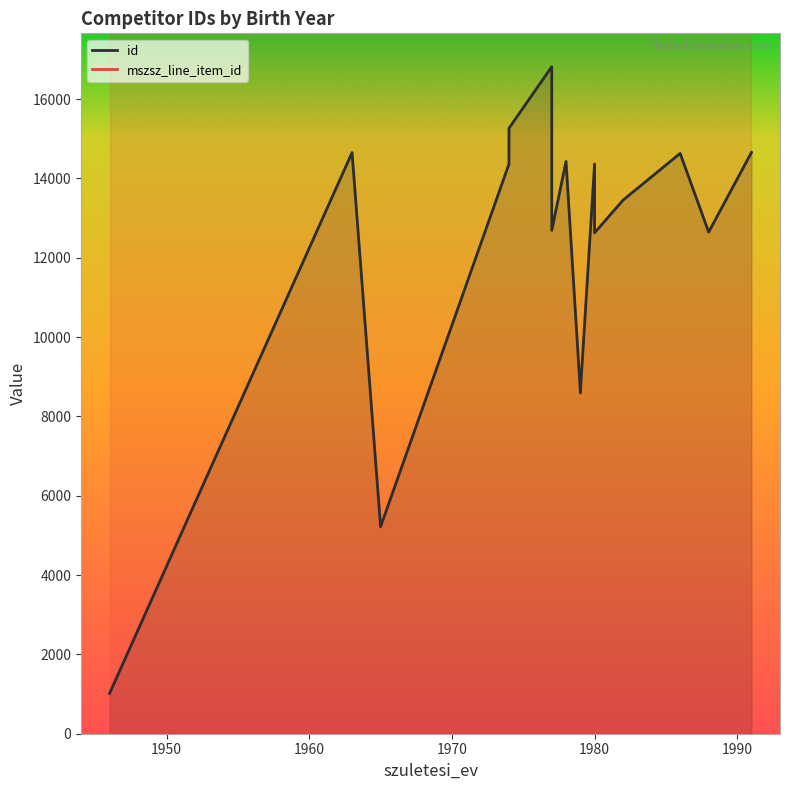

What is the sum of the id values at 1988 and 1978?

27074